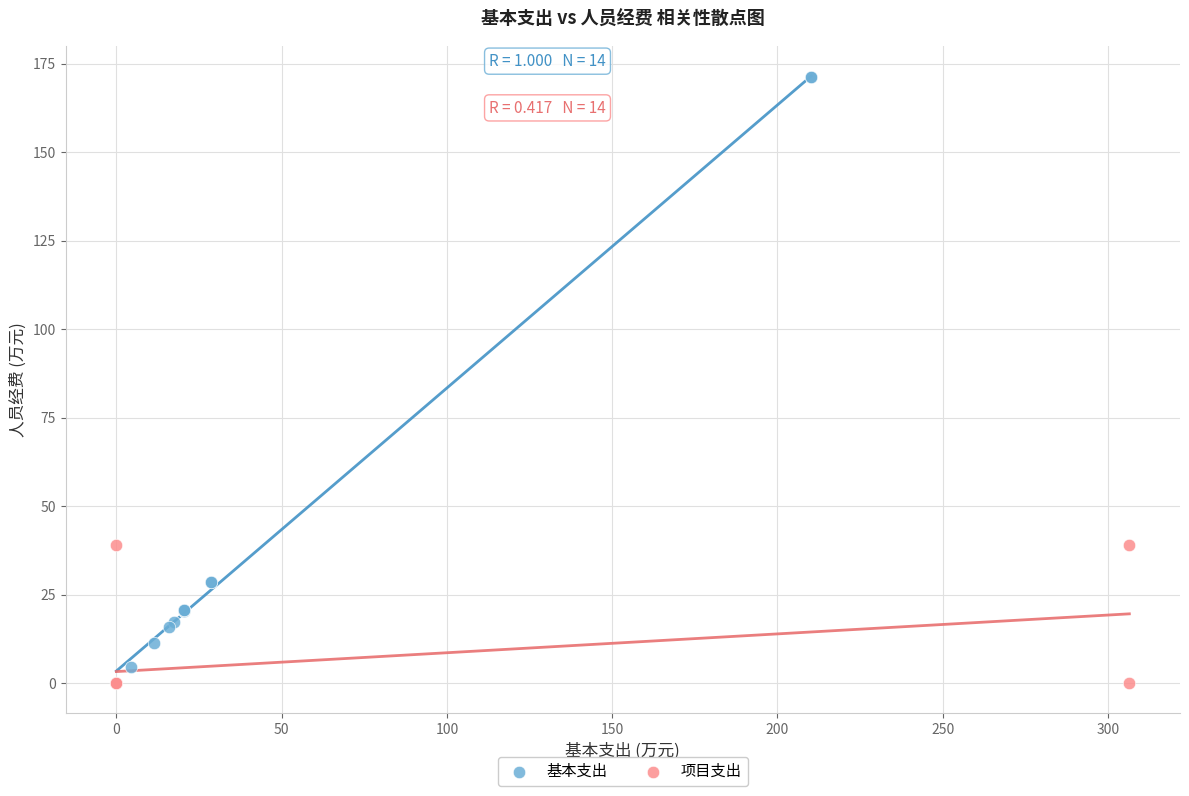

Which series contains the highest Y value?

基本支出